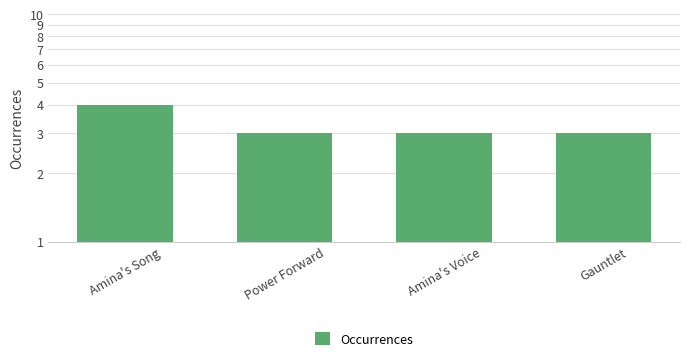

Reading left to right, extract all data points from this chart.

4	3	3	3